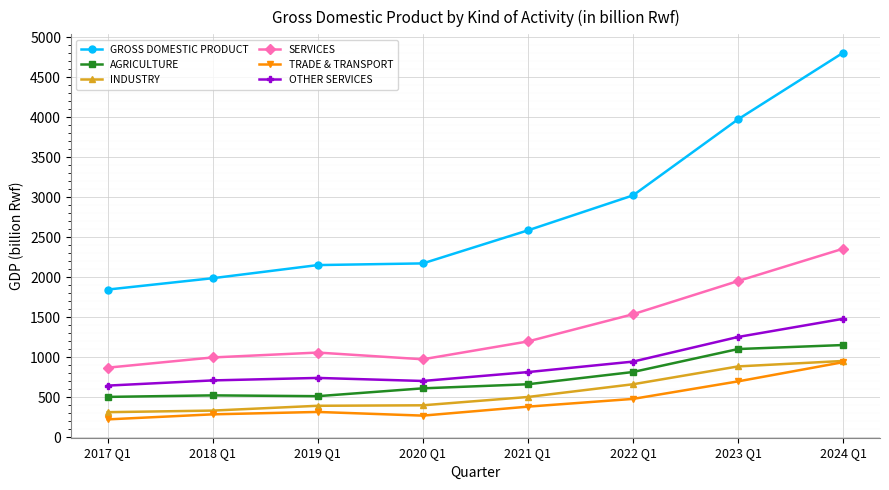

True or false: TRADE & TRANSPORT has a value of 383 at 2021 Q1.

True